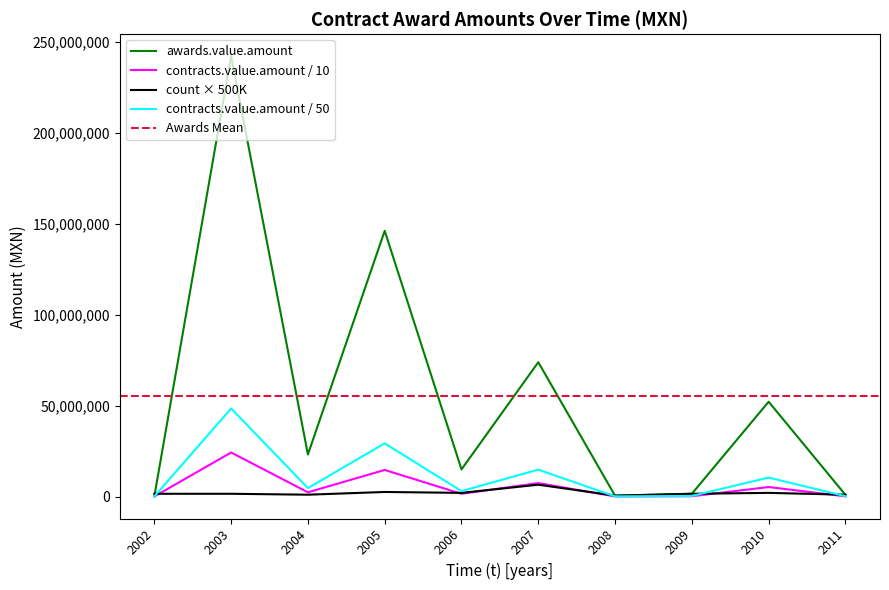

At how many categories does at least one series exceed 176514635?

1